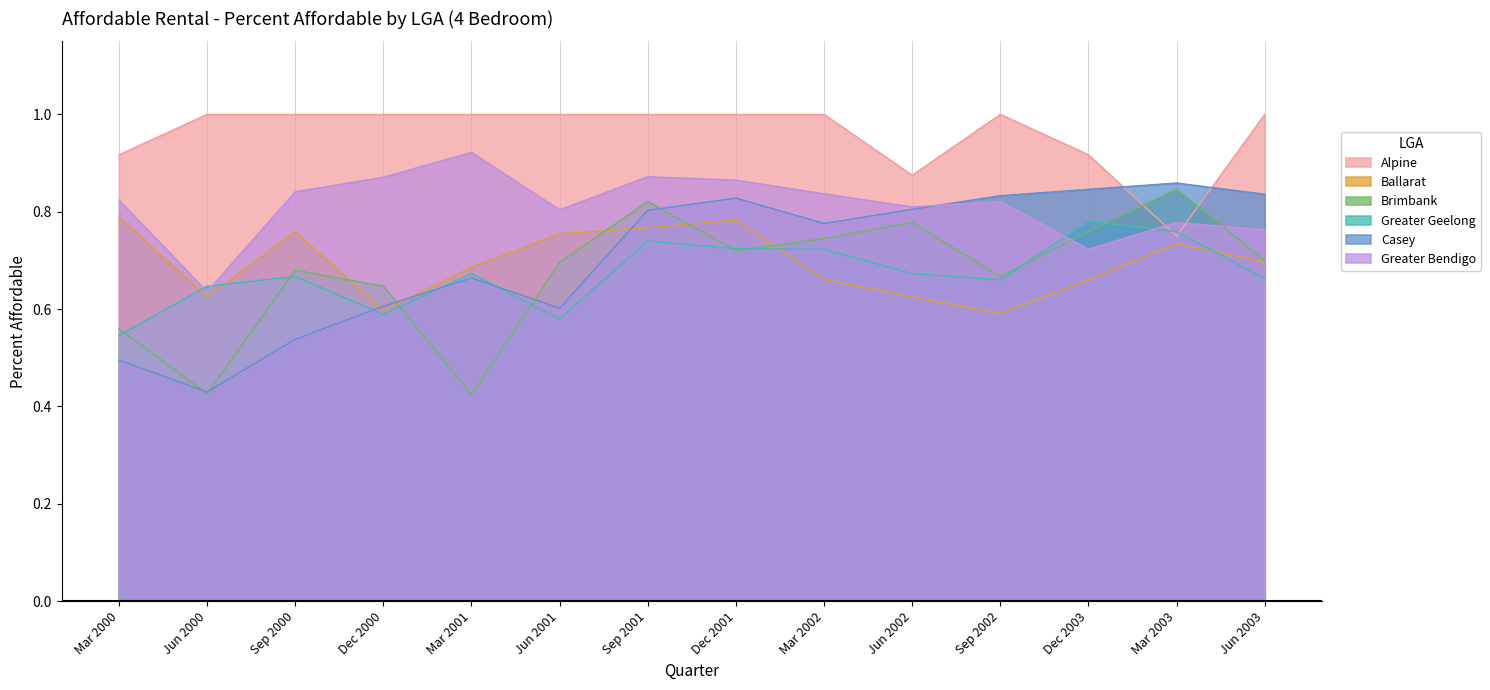

What is the smallest value displayed?

0.4